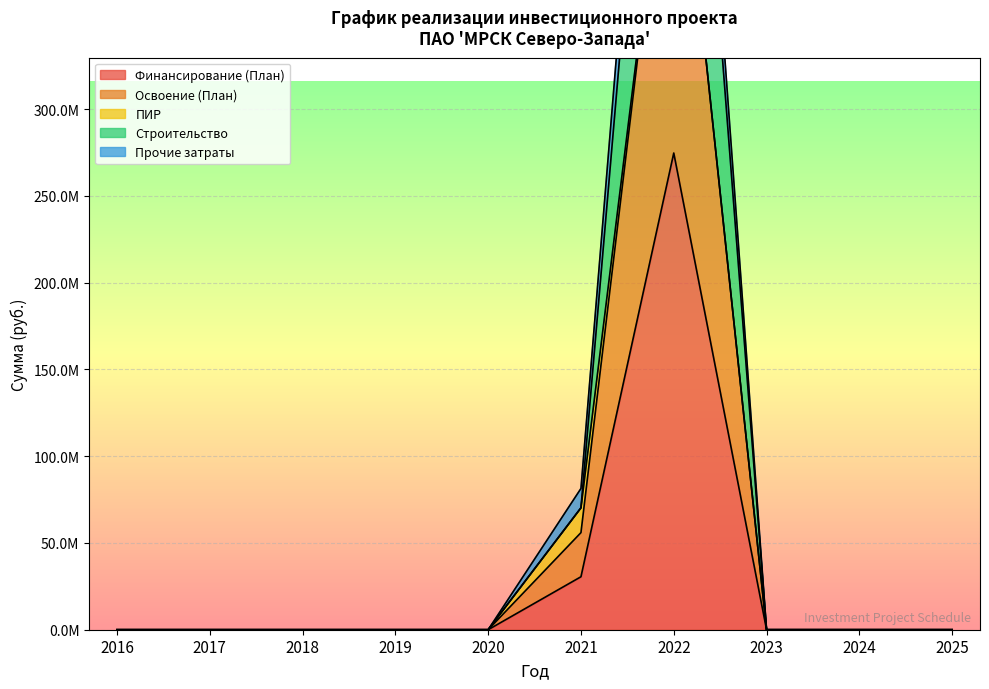

What is the total value across all series at 2021?

226984560